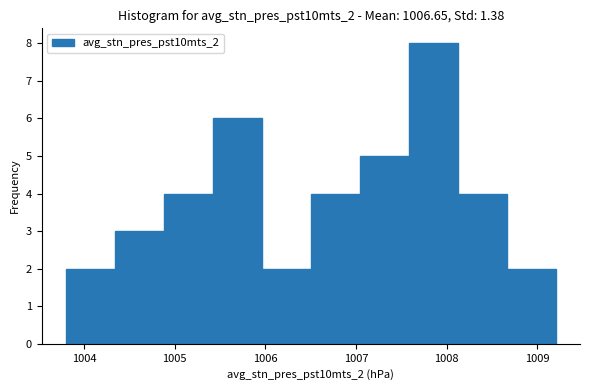

Reading left to right, transcribe this chart: for each bar, give the range it covers on the x-axis and its height. Neither the bar edges nor the heights are printed on the chart, so give them approximately, as read against the axes.

1003.80 to 1004.34: 2
1004.34 to 1004.88: 3
1004.88 to 1005.42: 4
1005.42 to 1005.96: 6
1005.96 to 1006.50: 2
1006.50 to 1007.04: 4
1007.04 to 1007.58: 5
1007.58 to 1008.12: 8
1008.12 to 1008.66: 4
1008.66 to 1009.20: 2